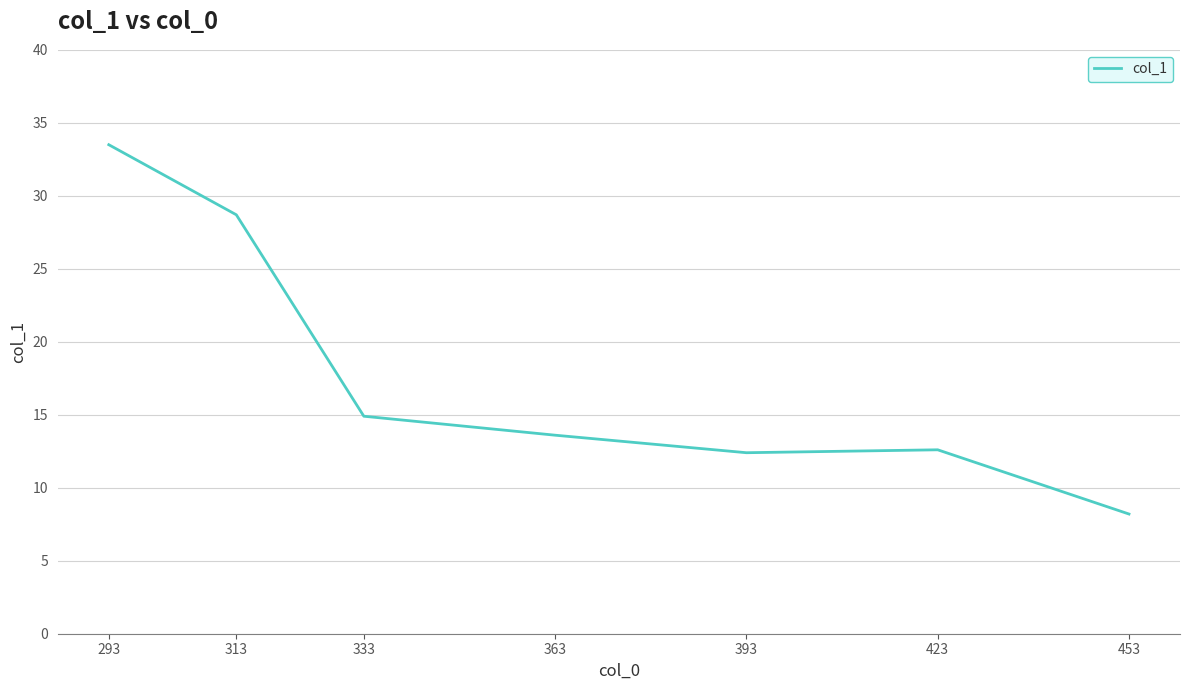

At which label does the data first exceed 13?

293